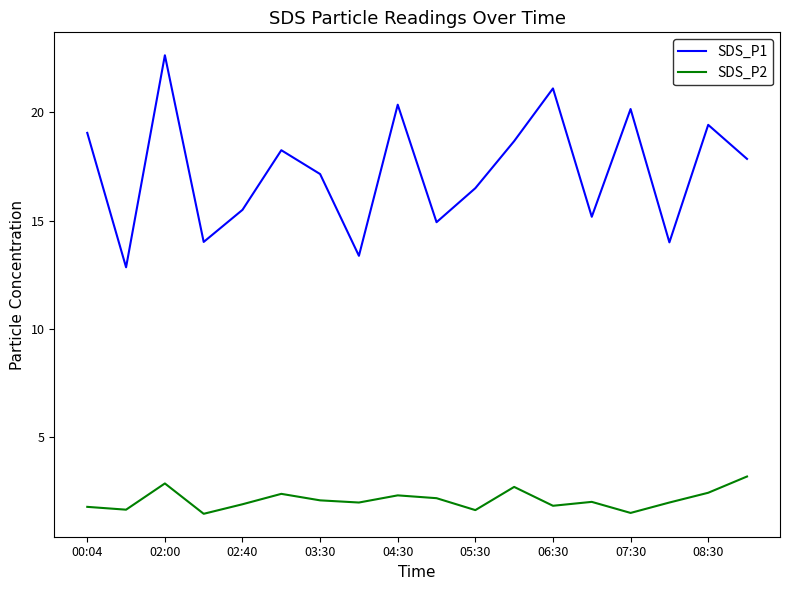

Which series has the largest total across all categories?

SDS_P1